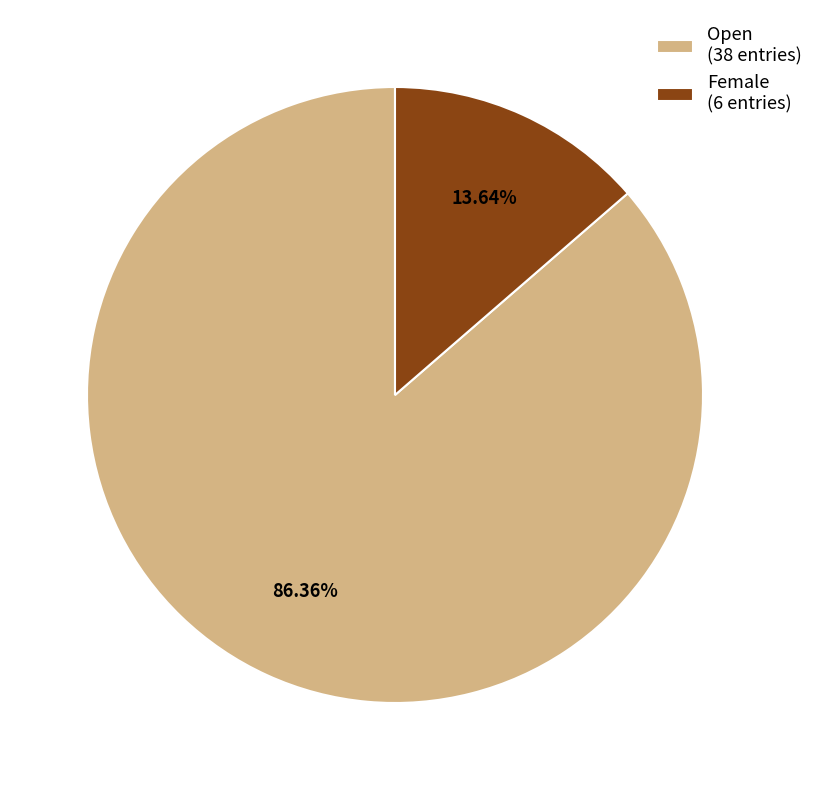

To the nearest percent, what portion does Female represent?

14%